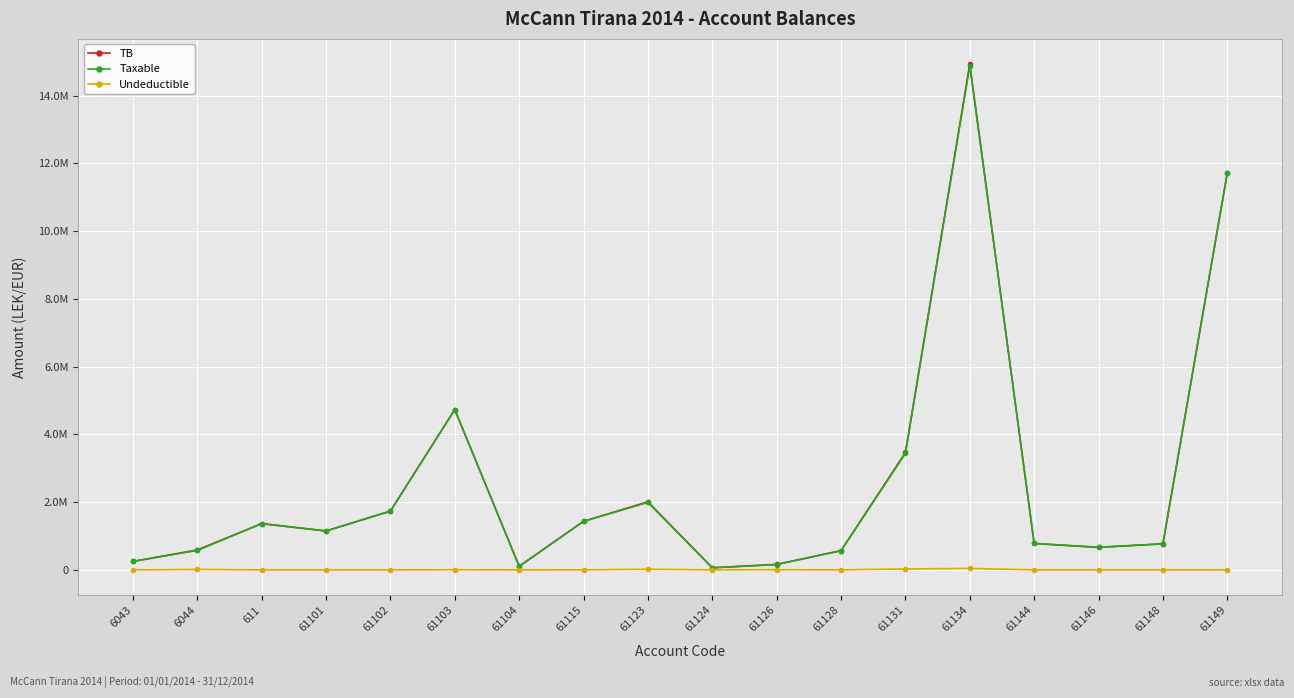

What is the average value of the TB series?

2583118.8